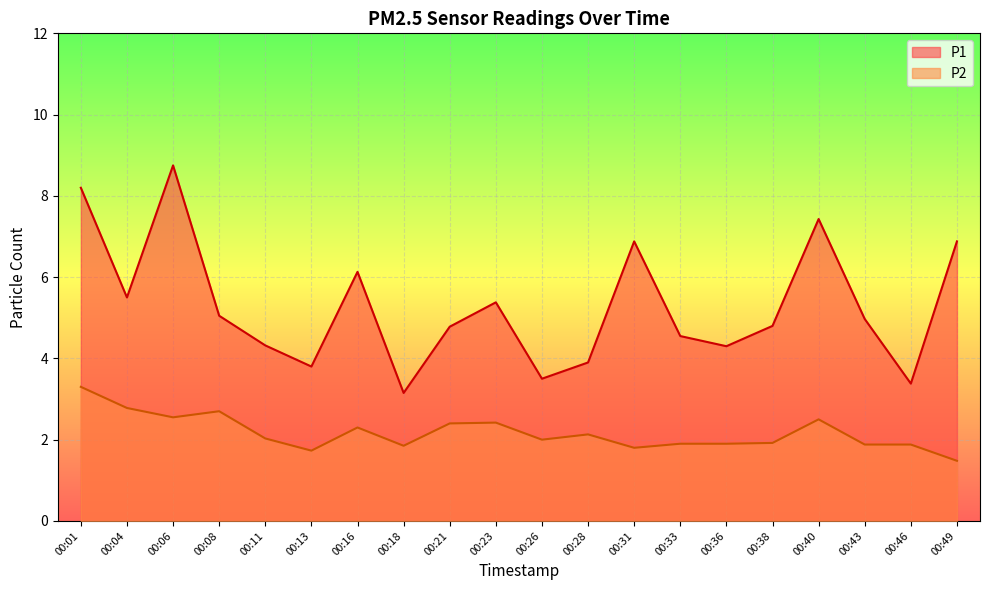

Reading left to right, transcribe all the data shown in this chart.

P1: 8.2	5.5	8.8	5.0	4.3	3.8	6.1	3.1	4.8	5.4	3.5	3.9	6.9	4.5	4.3	4.8	7.4	5.0	3.4	6.9
P2: 3.3	2.8	2.5	2.7	2.0	1.7	2.3	1.9	2.4	2.4	2.0	2.1	1.8	1.9	1.9	1.9	2.5	1.9	1.9	1.5